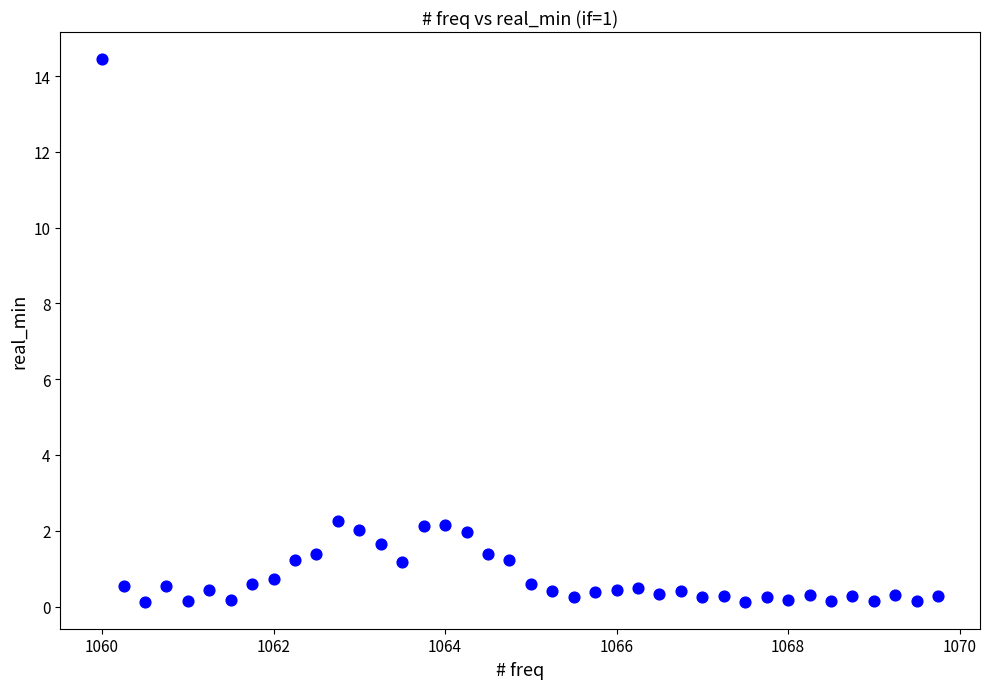

What is the range of Y values (max minus min)?

14.3